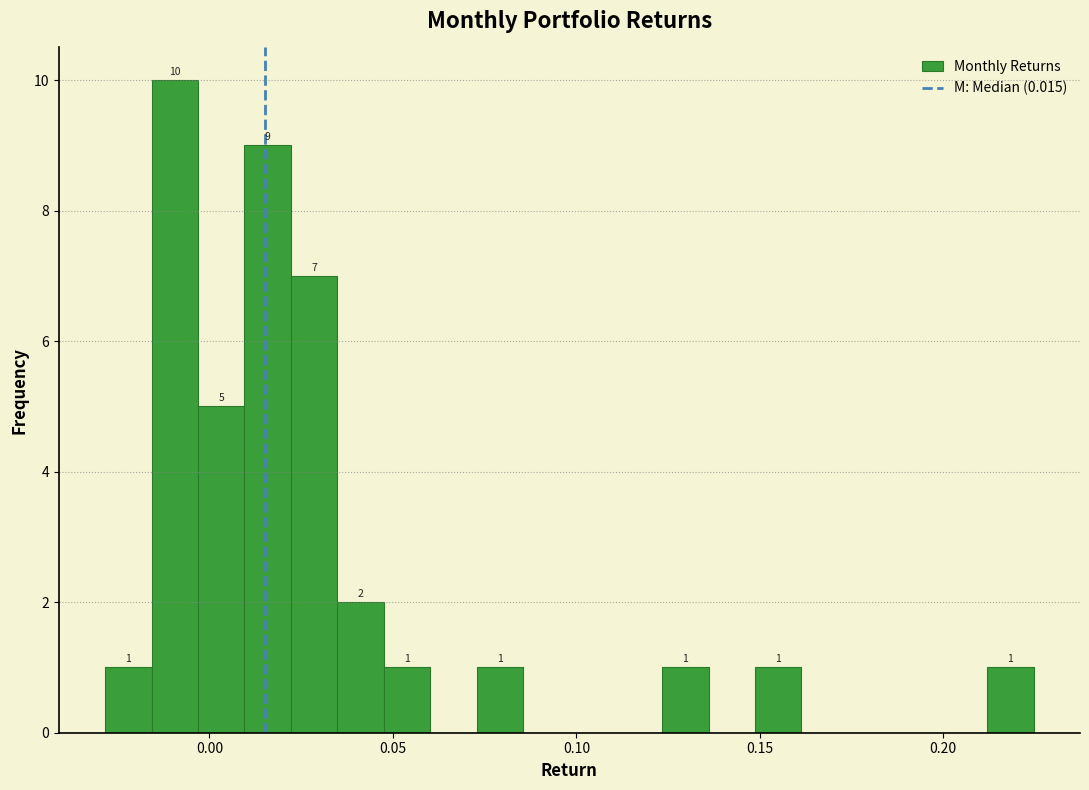

Read against the x-axis, roughly where is the centre of the tallest bar?

-0.010